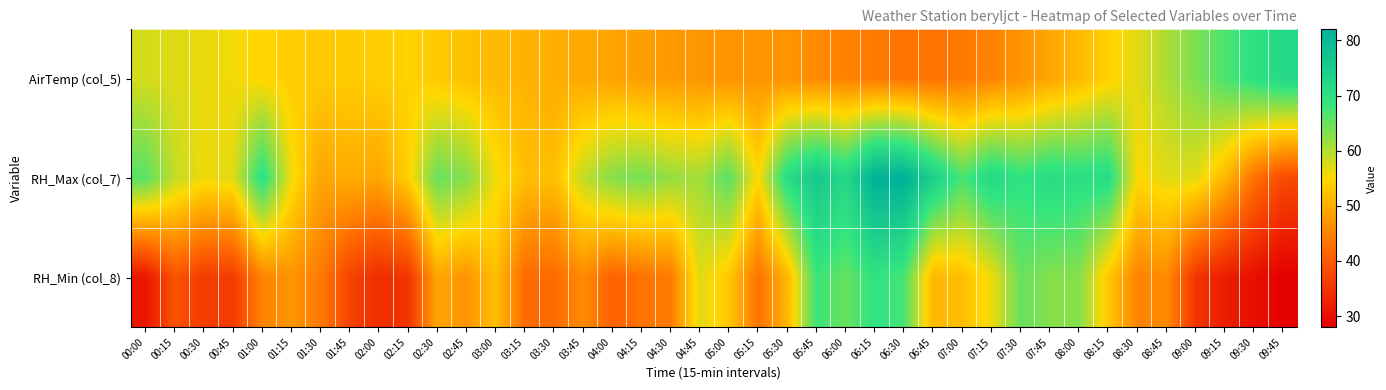

Rank the series by their maximum value, from lowest to highest.

RH_Min (col_8), AirTemp (col_5), RH_Max (col_7)